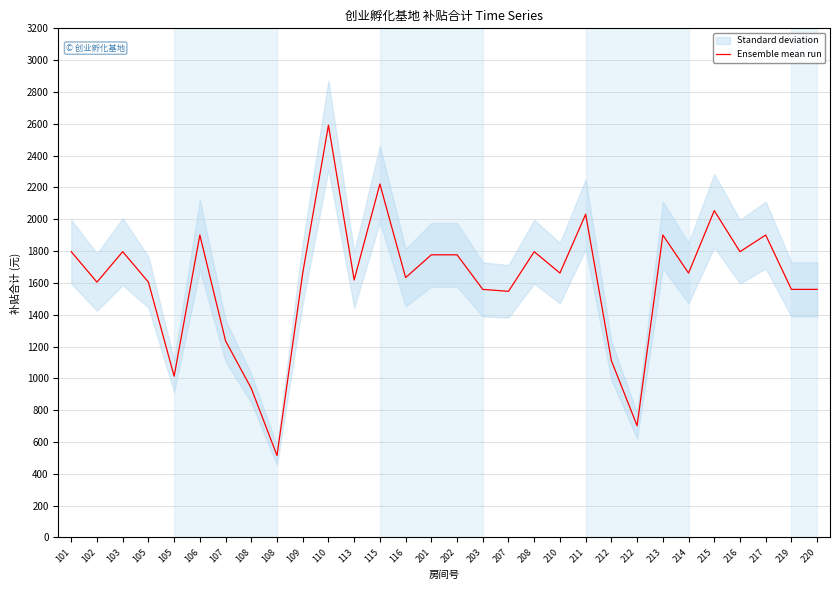

Reading left to right, list all the values displayed in this chart.

101=1796.3	102=1604.8	103=1796.3	105=1605.0	105=1013.6	106=1901.1	107=1235.5	108=936.9	108=515.2	109=1661.8	110=2591.3	113=1618.5	115=2221.5	116=1633.3	201=1776.5	202=1776.5	203=1559.2	207=1547.2	208=1796.3	210=1661.8	211=2031.7	212=1111.2	212=702.5	213=1901.1	214=1661.8	215=2054.2	216=1796.3	217=1901.1	219=1559.2	220=1559.2